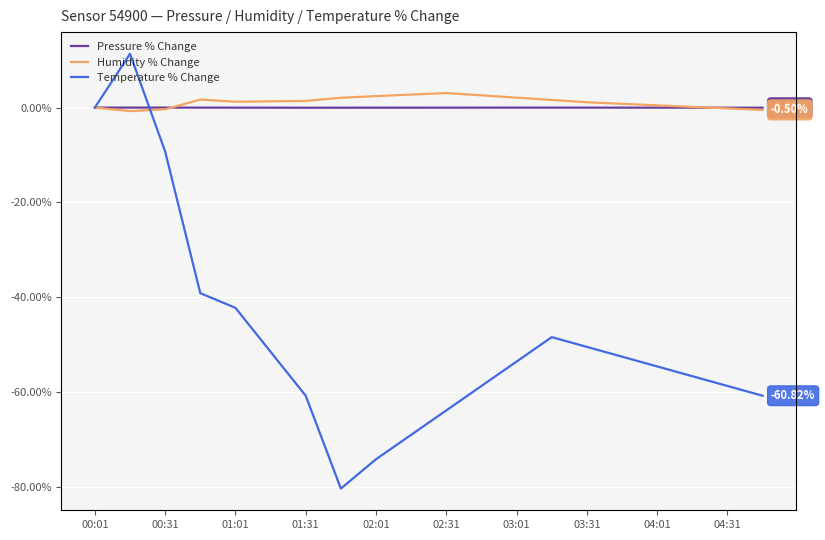

Which series changed the most between 18 and 19?

Temperature % Change